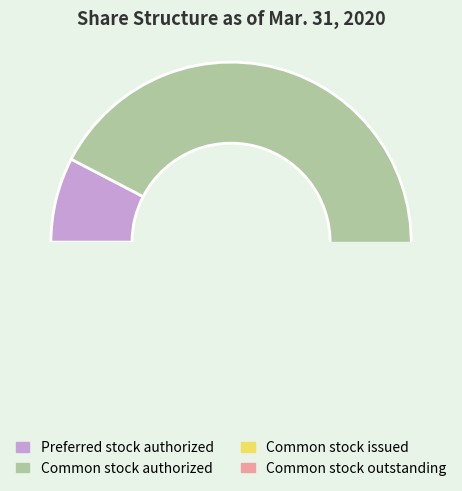

What percentage is the Preferred stock authorized slice, to the nearest percent?

8%